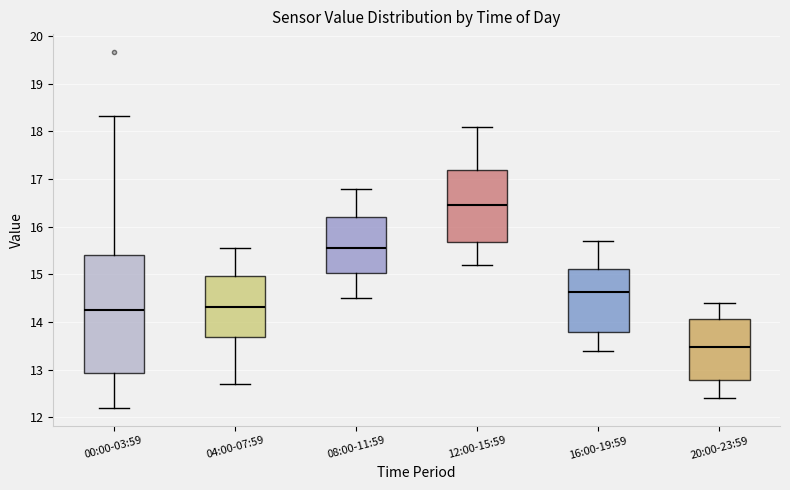

Reading left to right, read every box against the y-axis: the position of its median line, the range the box covers, and the ends of its whiskers. The values are not printed on the chart, so give them approximately, as read against the axis.

00:00-03:59: median 14.3, box 12.9 to 15.4, whiskers 12.2 to 18.3
04:00-07:59: median 14.3, box 13.7 to 15.0, whiskers 12.7 to 15.6
08:00-11:59: median 15.6, box 15.0 to 16.2, whiskers 14.5 to 16.8
12:00-15:59: median 16.5, box 15.7 to 17.2, whiskers 15.2 to 18.1
16:00-19:59: median 14.6, box 13.8 to 15.1, whiskers 13.4 to 15.7
20:00-23:59: median 13.5, box 12.8 to 14.1, whiskers 12.4 to 14.4